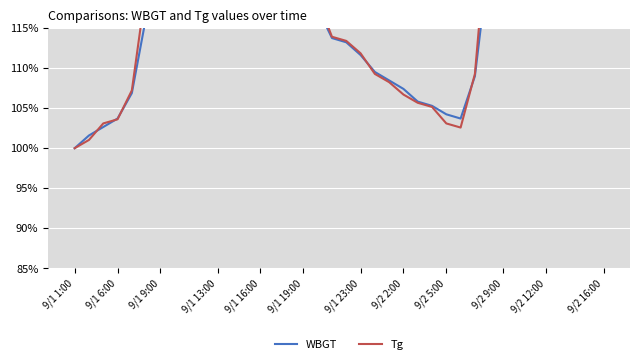

What are all the series names shown in the legend?

WBGT, Tg